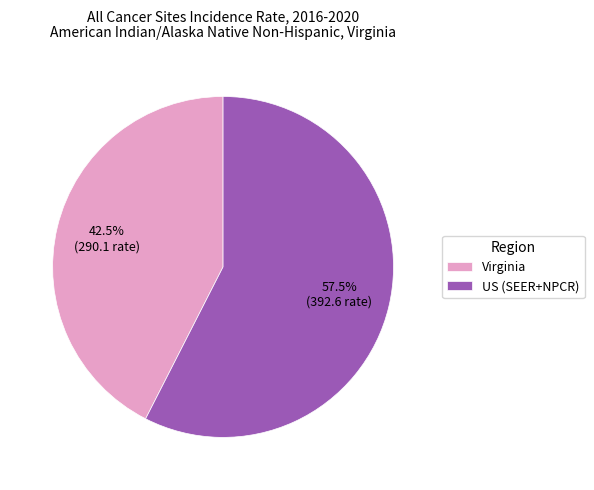

To the nearest percent, what is the difference between the Virginia and US (SEER+NPCR) slice percentages?

15%